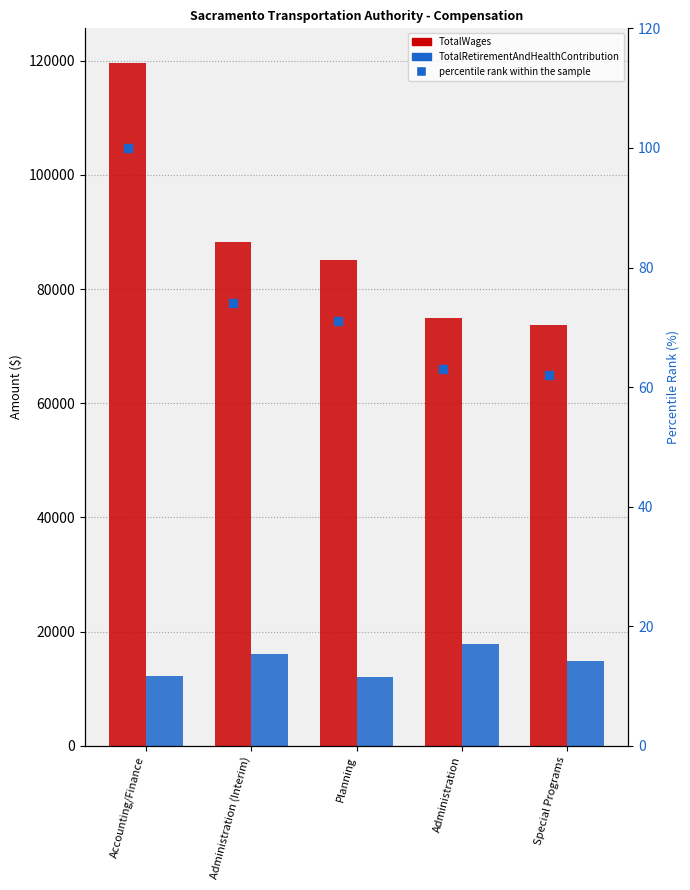

What are all the series names shown in the legend?

TotalWages, TotalRetirementAndHealthContribution, percentile rank within the sample